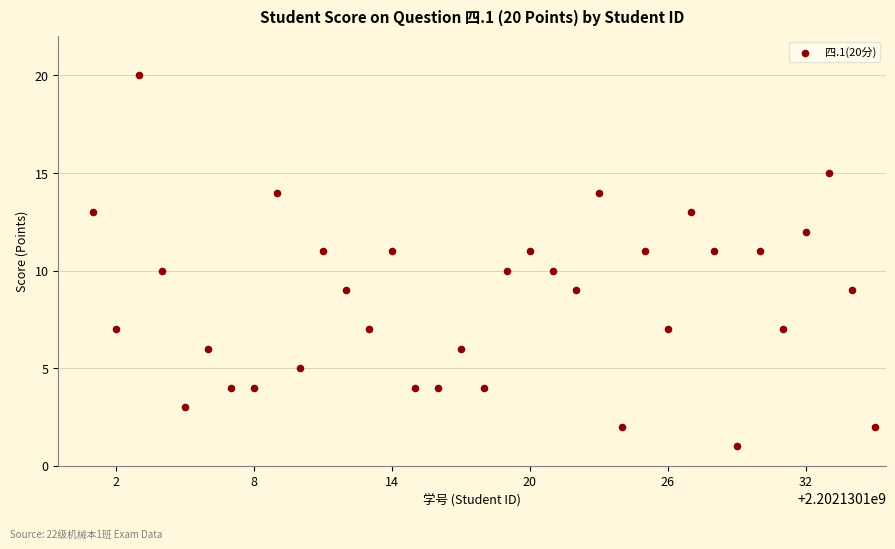

What is the range of Y values (max minus min)?

19